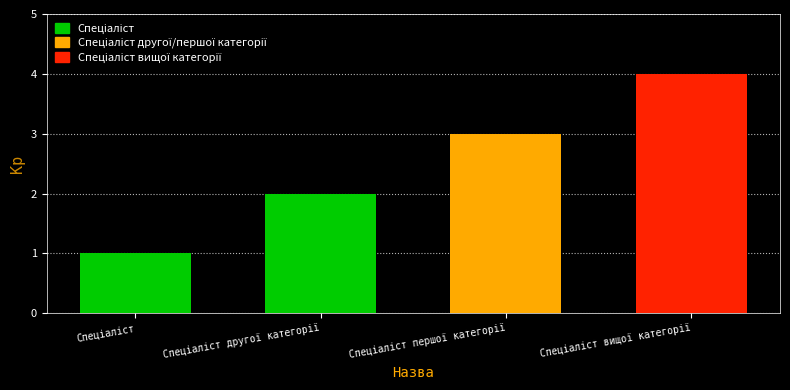

What is the sum of all values?

10